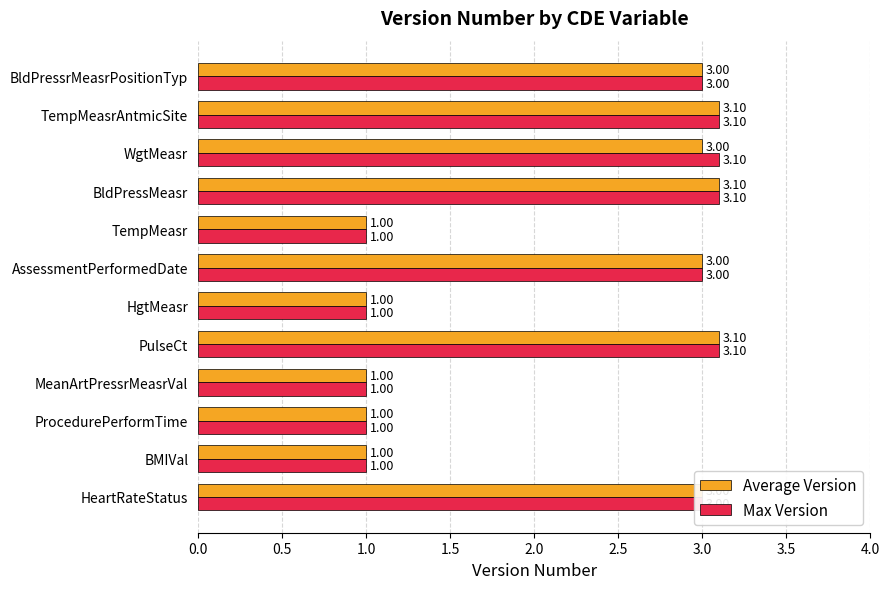

Which series changed the most between BldPressMeasr and WgtMeasr?

Average Version